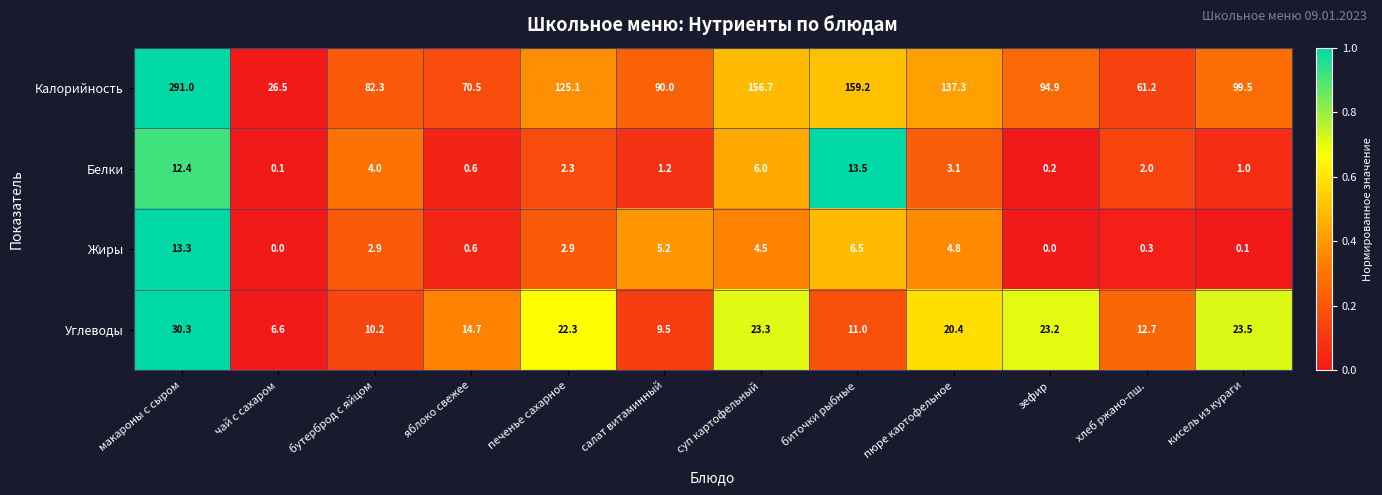

Is it true that Жиры equals 2.9 at печенье сахарное?

True